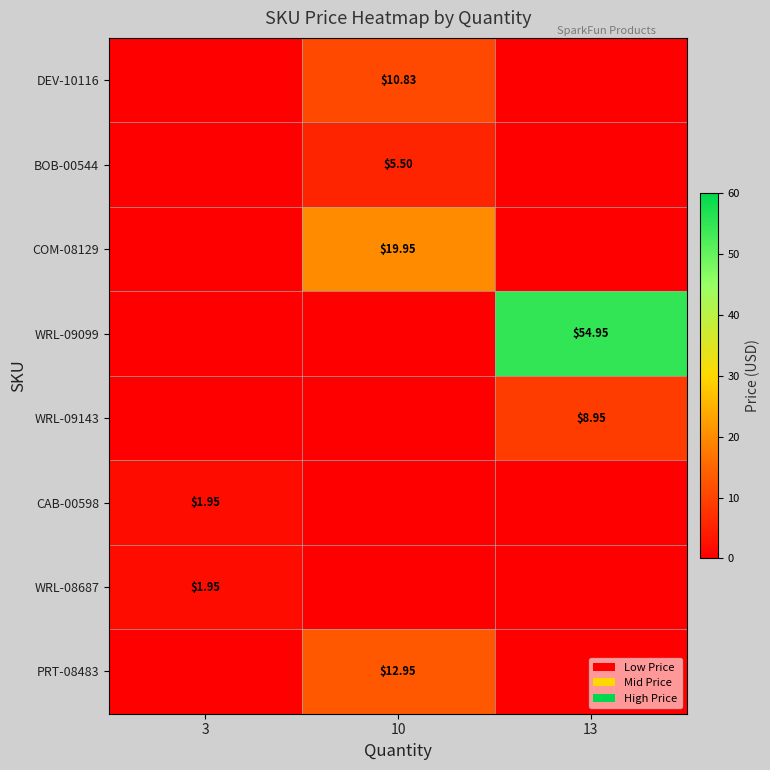

What is the average value of the CAB-00598 series?

0.7